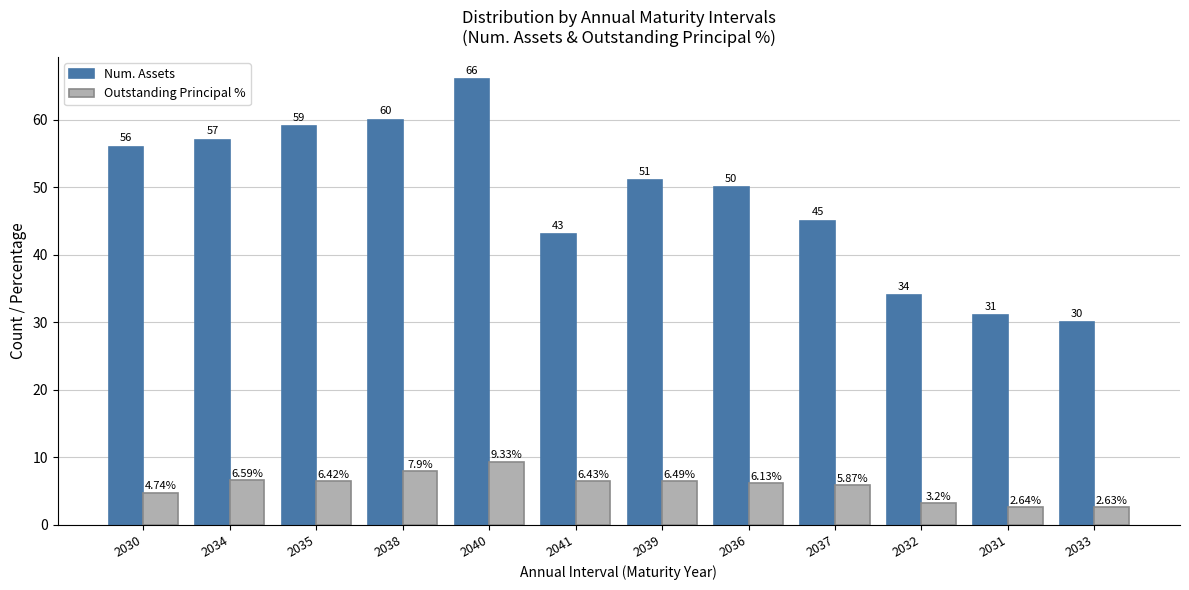

List the series in order of their overall mean, lowest first.

Outstanding Principal %, Num. Assets